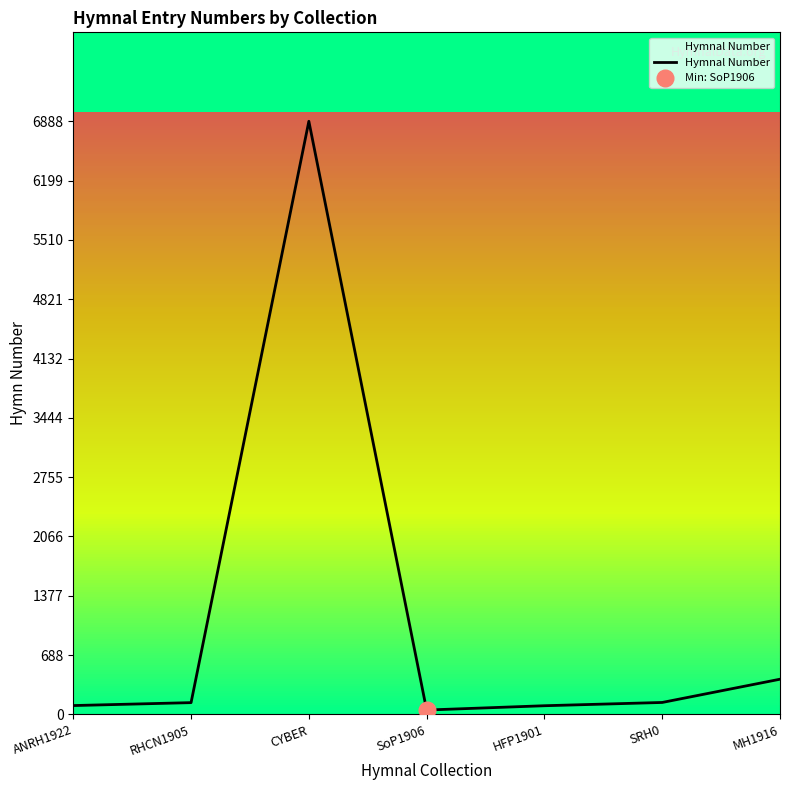

Reading left to right, what are all the values shown in this chart?

ANRH1922=102	RHCN1905=136	CYBER=6888	SoP1906=50	HFP1901=100	SRH0=138	MH1916=408